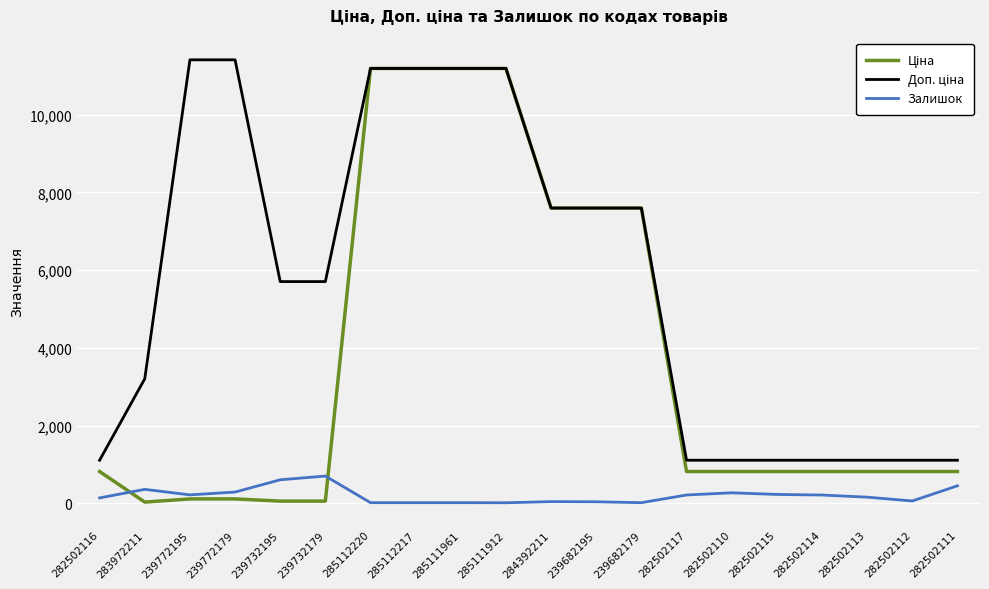

What is the highest value of the Залишок series?

702.0